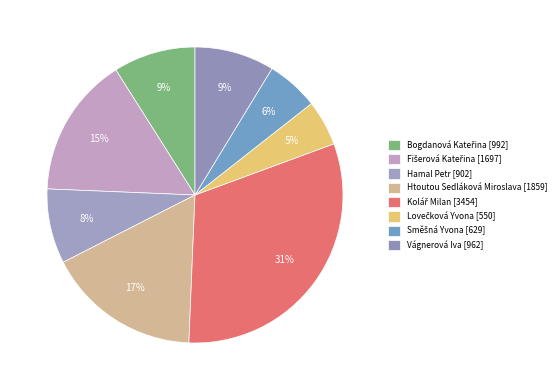

How many slices are in this pie chart?

8